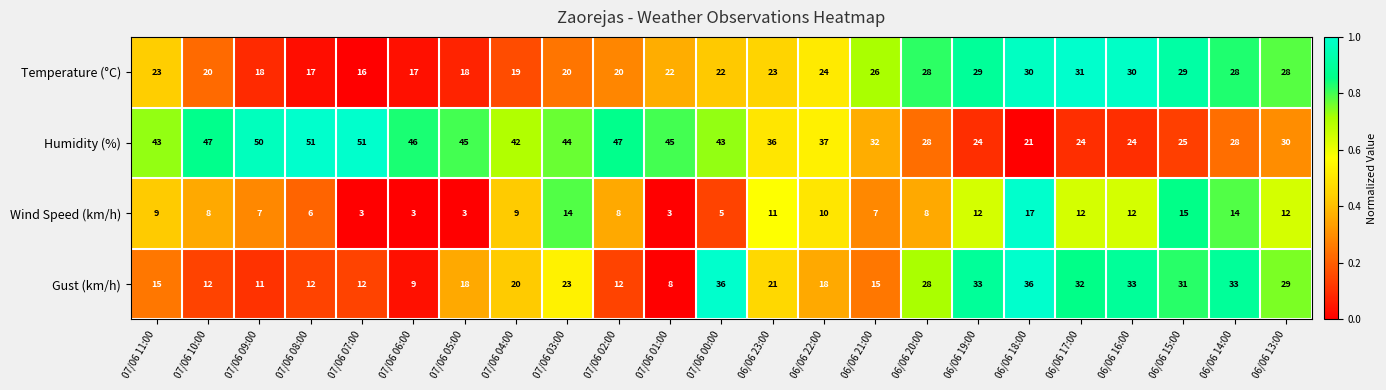

What is the sum of all Gust (km/h) values?

497